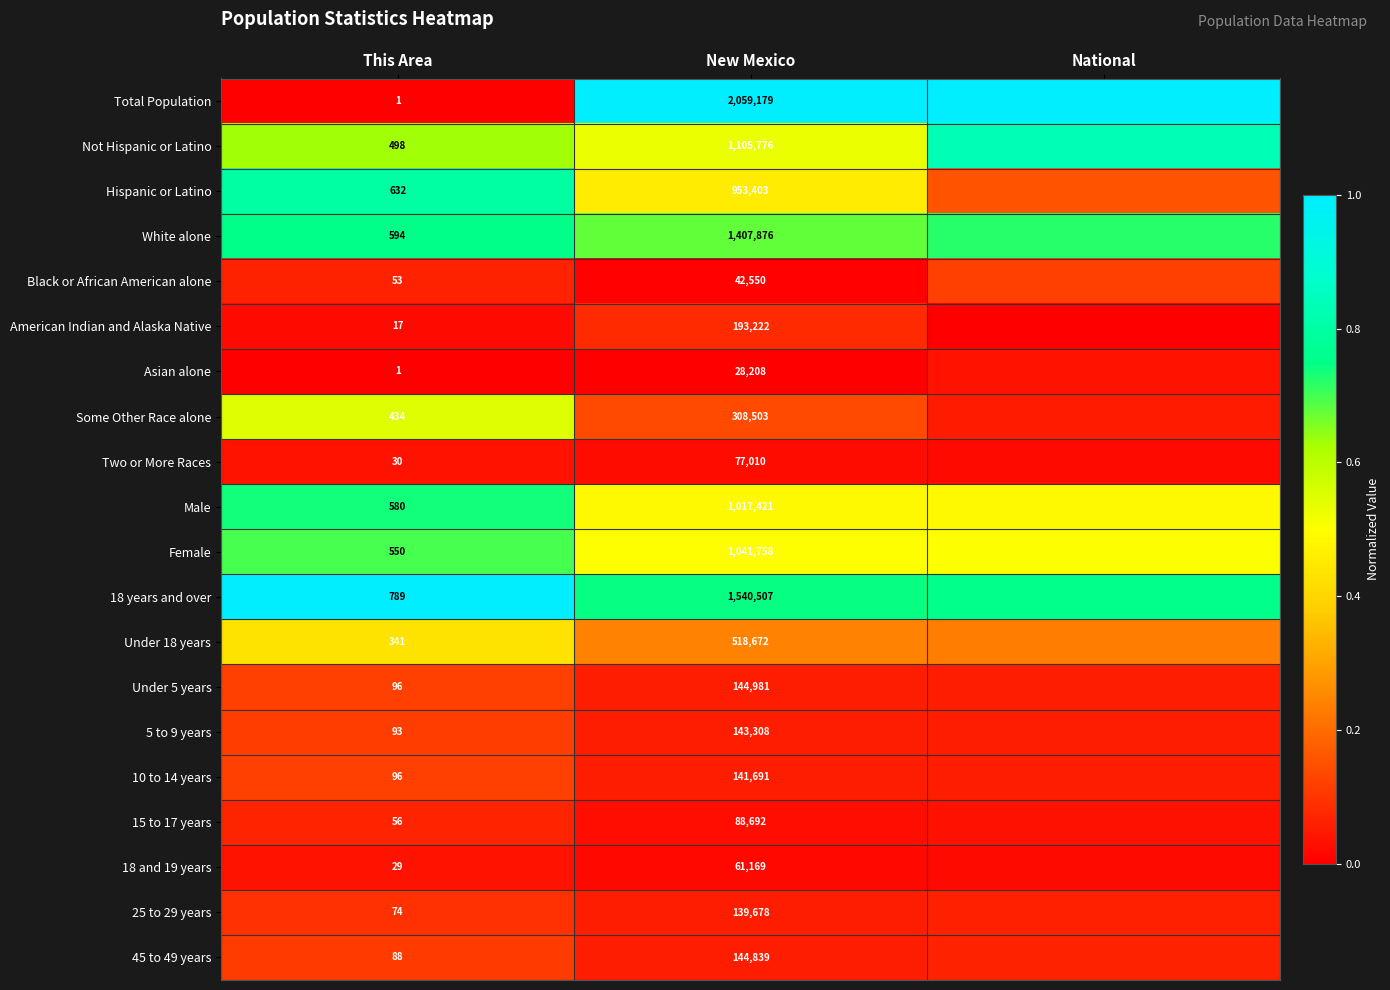

Is the value of Under 5 years at This Area greater than the value of 18 and 19 years at New Mexico?

No